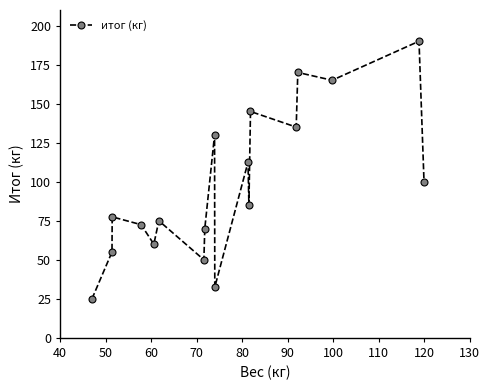

Reading left to right, list all the values displayed in this chart.

25.0	55.0	77.5	72.5	60.0	75.0	50.0	70.0	130.0	32.5	112.5	85.0	145.0	135.0	170.0	165.0	190.0	100.0